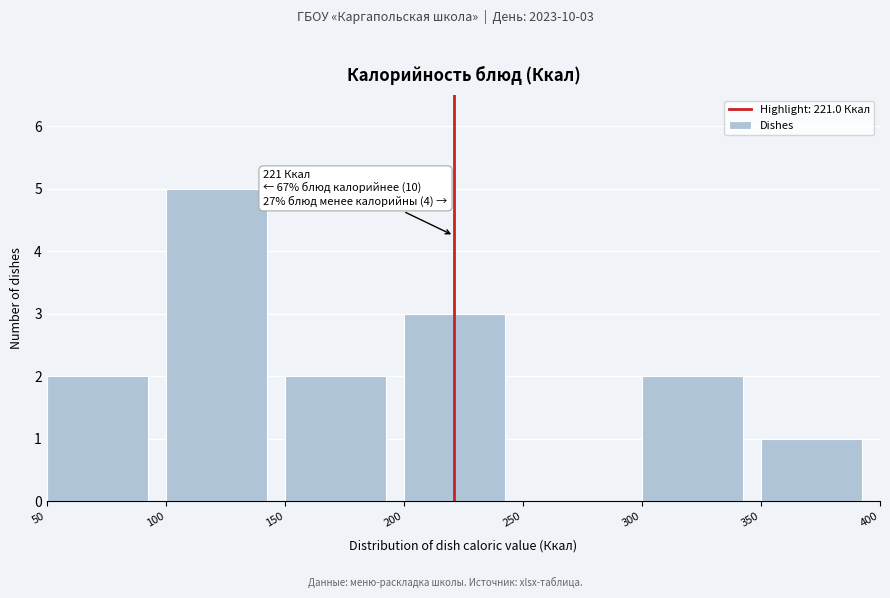

Which range on the x-axis has the tallest bar?

100 to 150